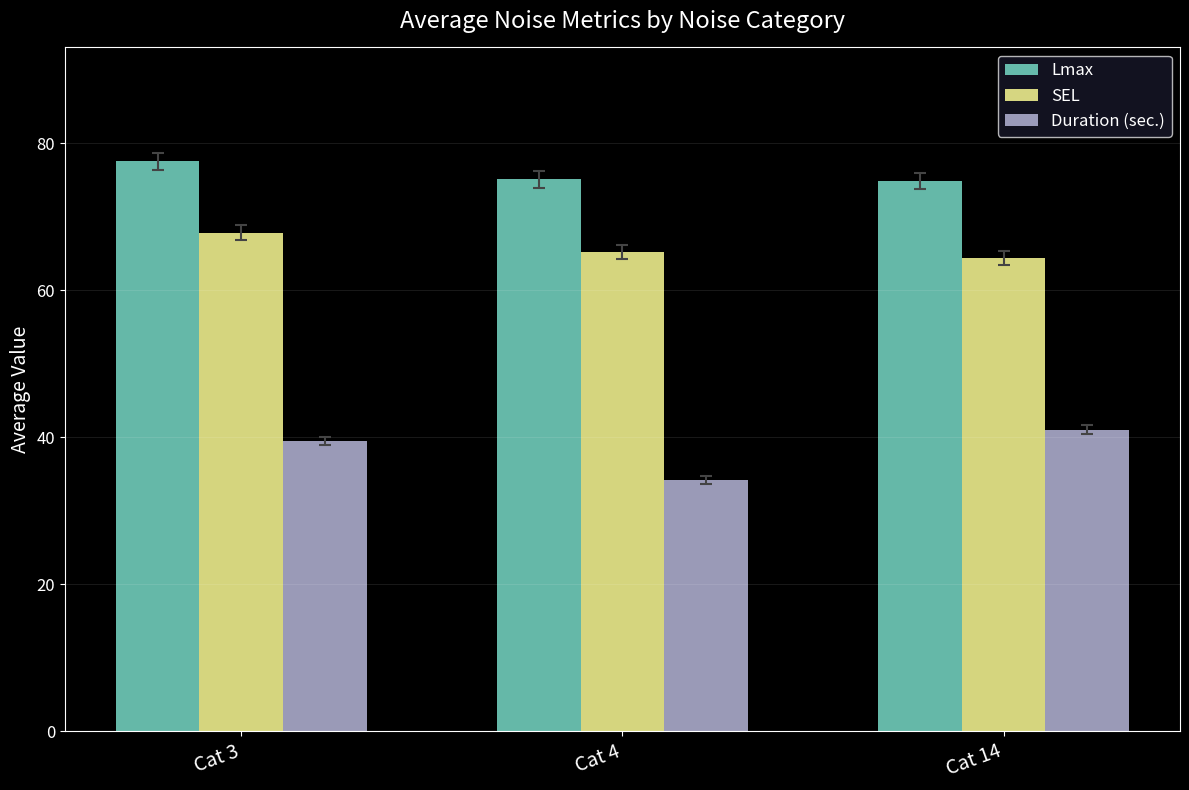

Read the SEL value at Cat 3.

67.8